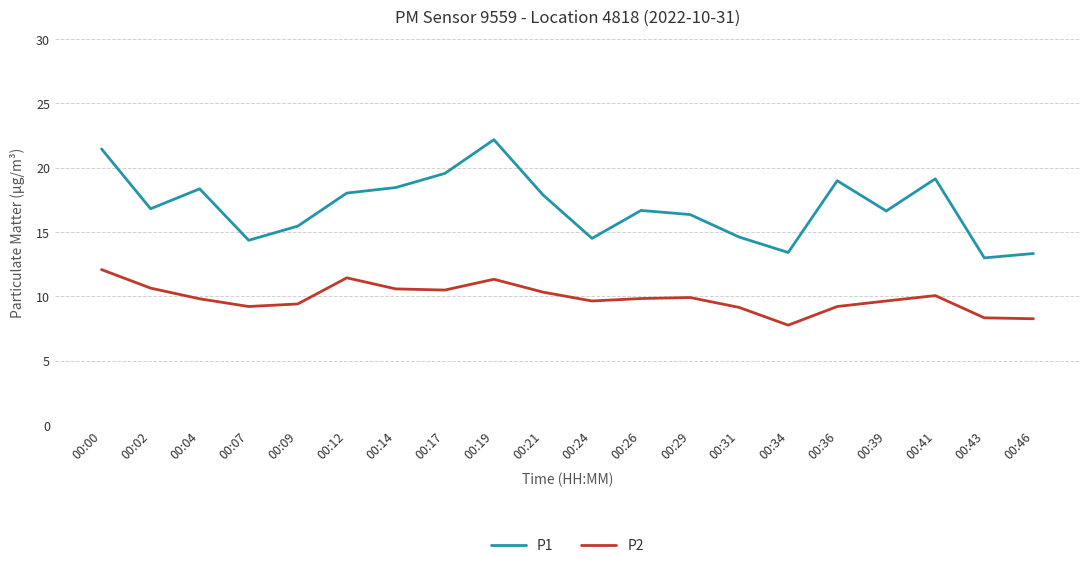

What is the sum of all P2 values?

196.9